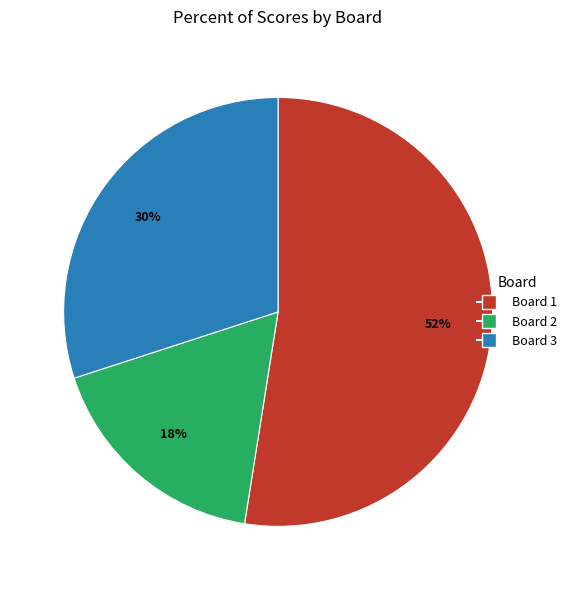

Is Board 3 the majority of the pie?

No